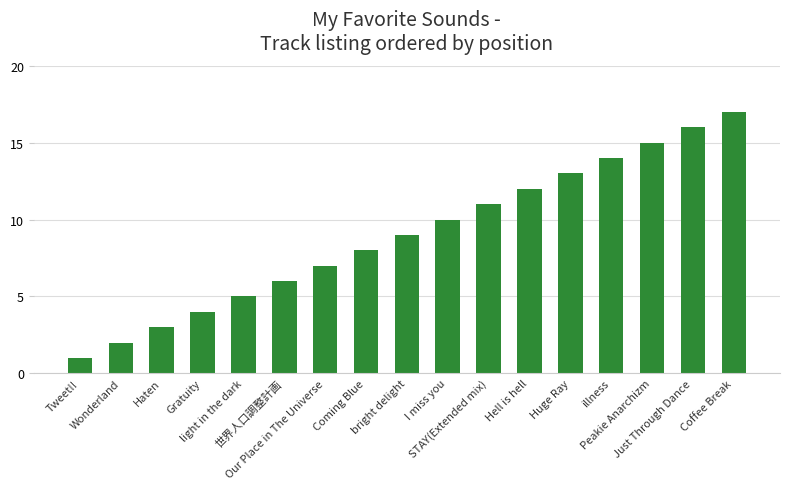

What is the label of the 16th bar from the left?

Just Through Dance